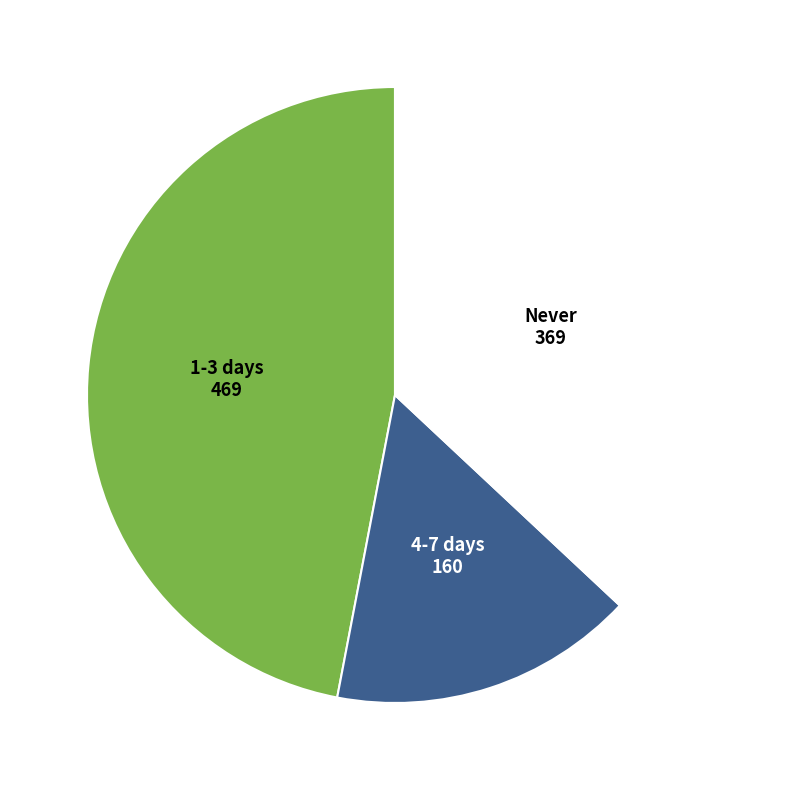

Is there a majority slice in this chart?

No